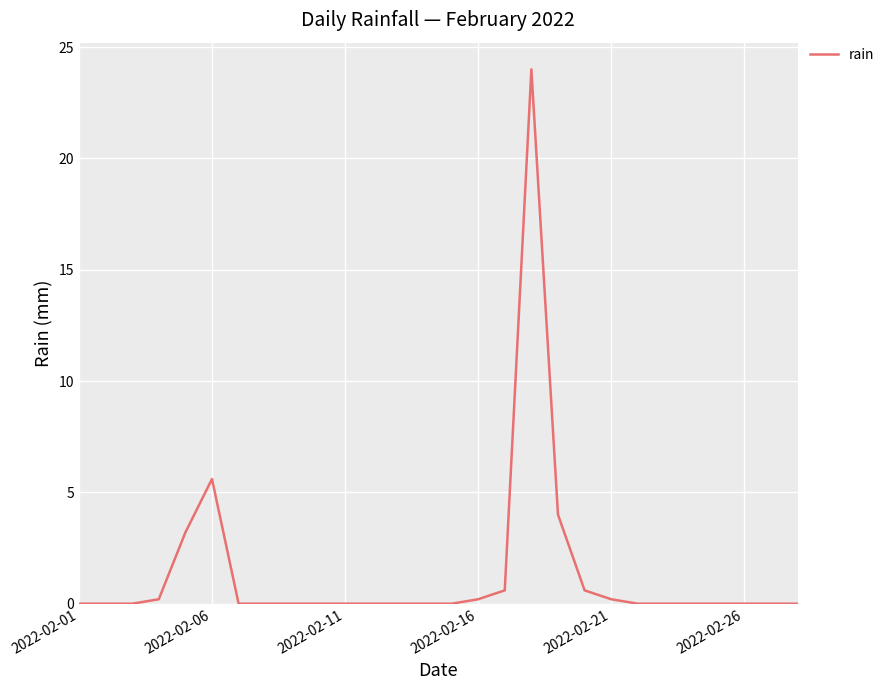

What is the maximum value shown in the chart?

24.0